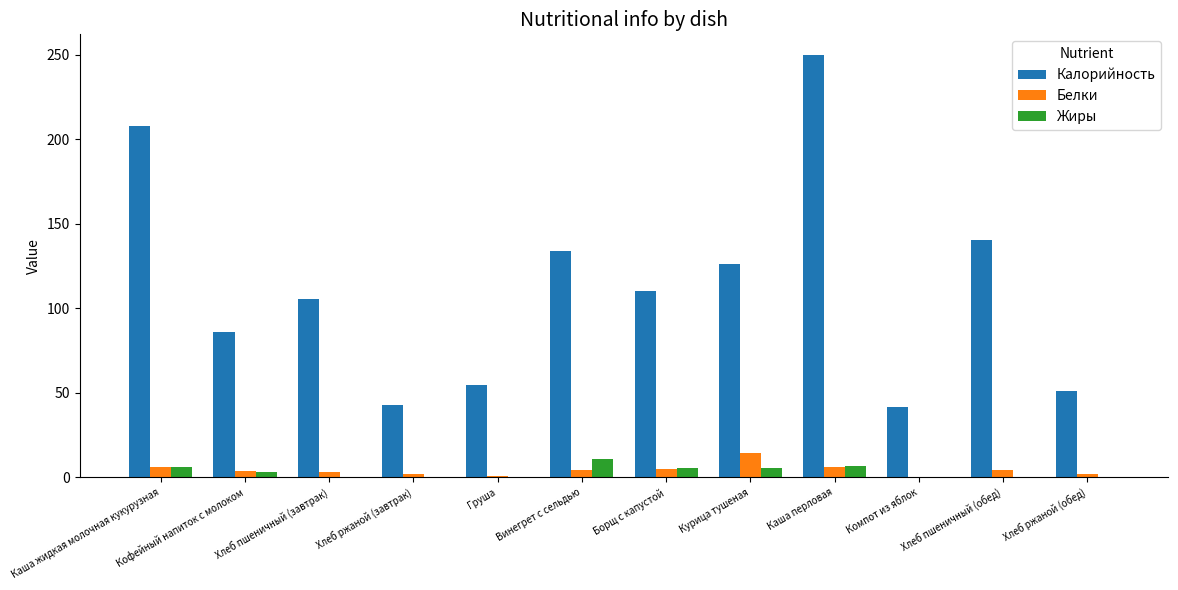

Which series changed the most between Груша and Хлеб пшеничный (обед)?

Калорийность